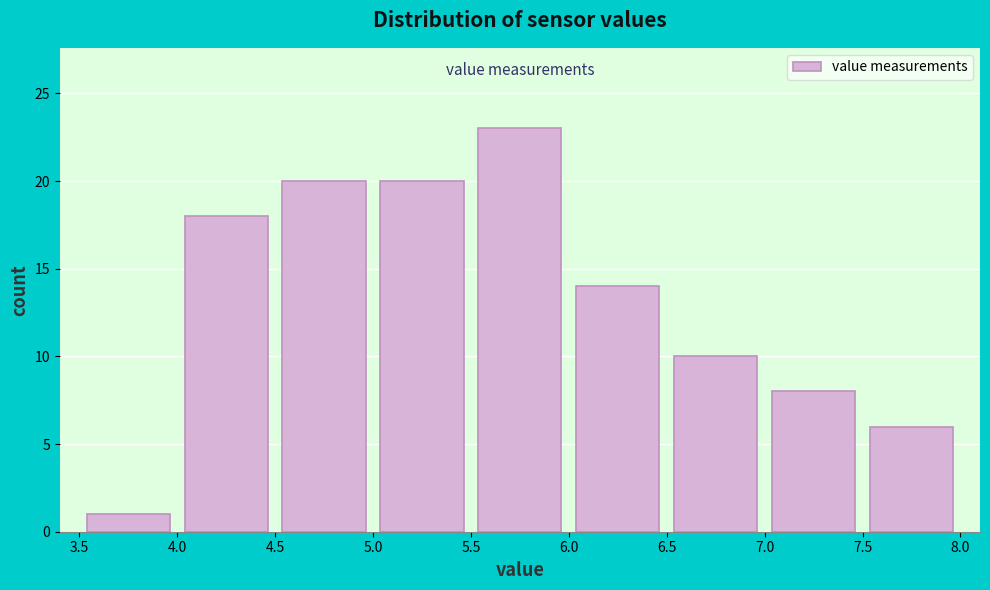

Over which range of the x-axis is the bar tallest?

5.5 to 6.0